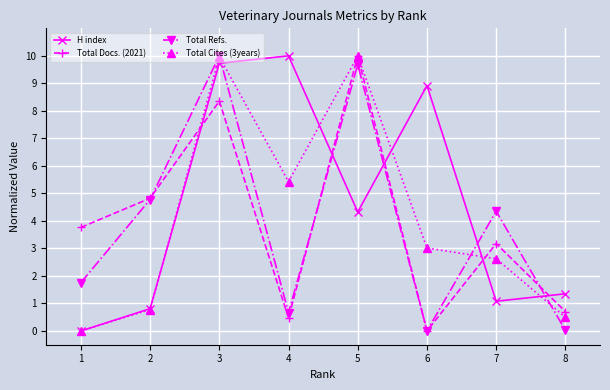

Which series has the largest total across all categories?

H index